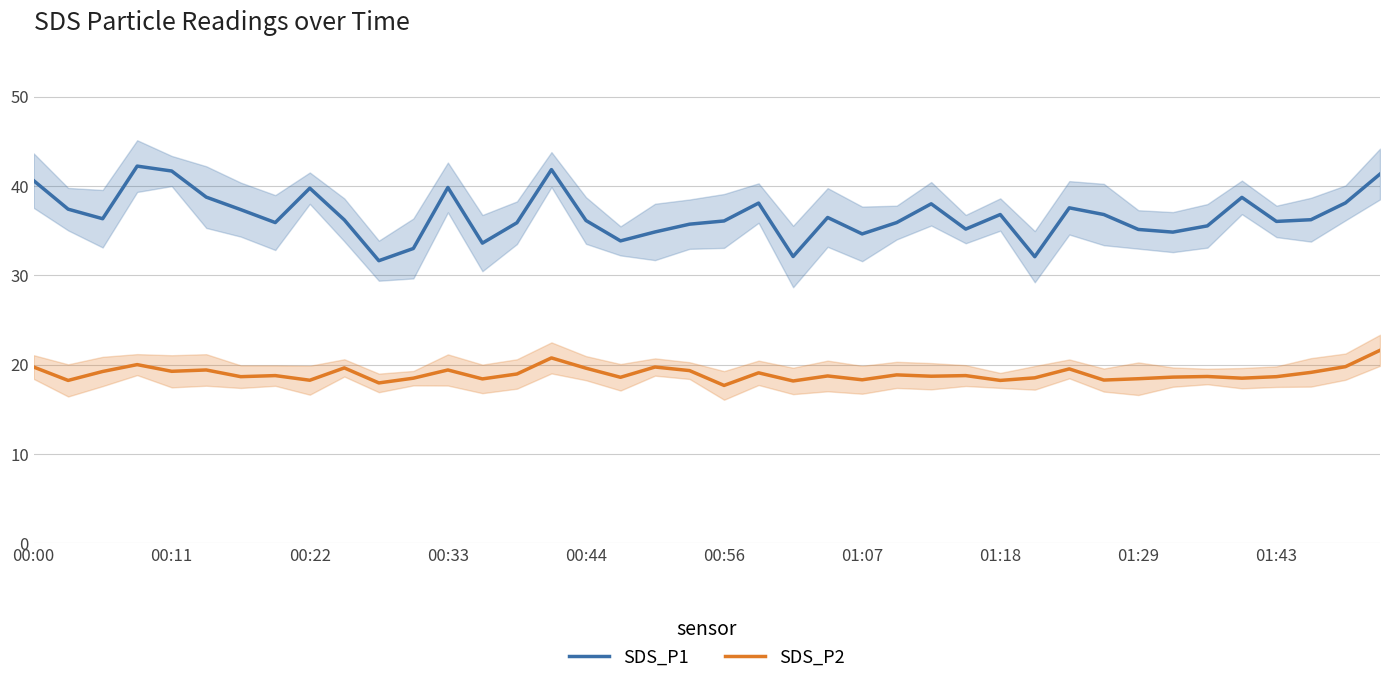

What is the total value across all series at 10?

49.6